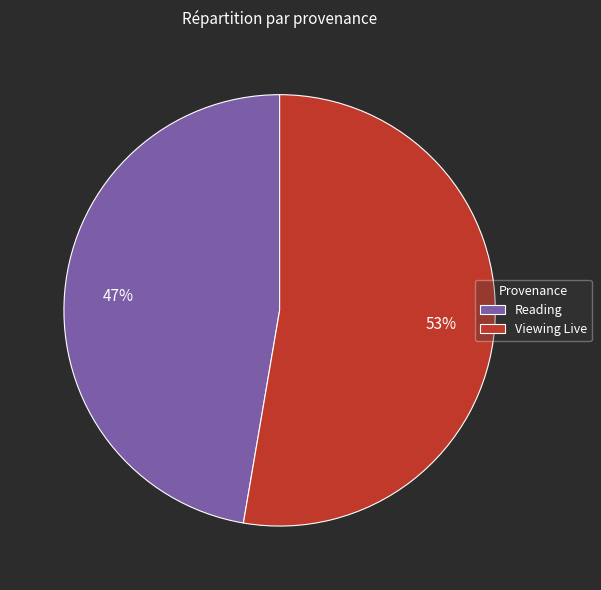

Is the sum of Reading and Viewing Live greater than half?

Yes